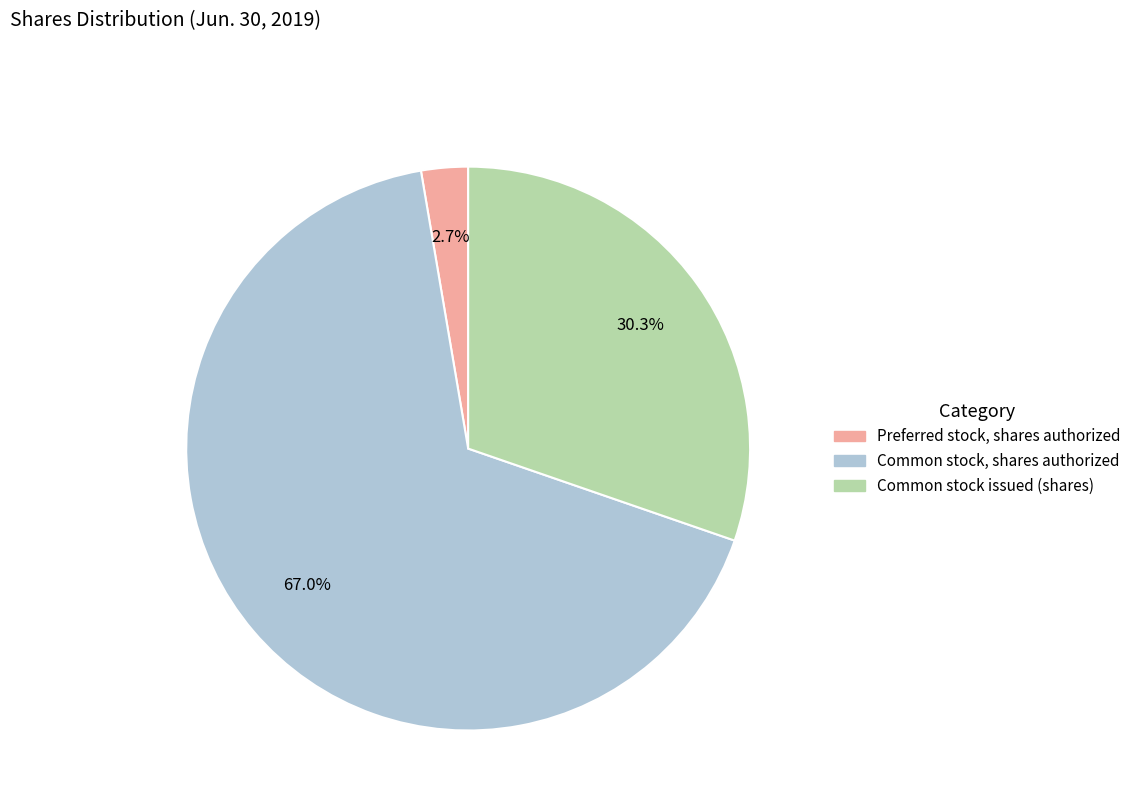

Does any single category account for the majority?

Yes